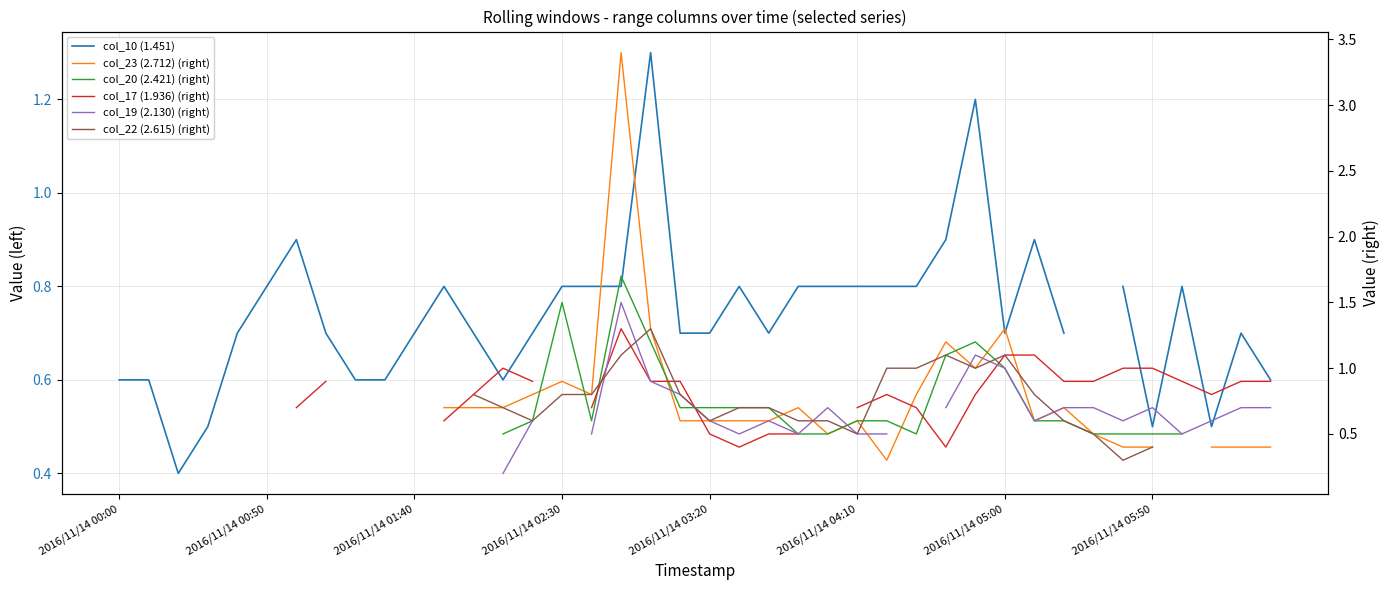

What position from the right is 14?

26